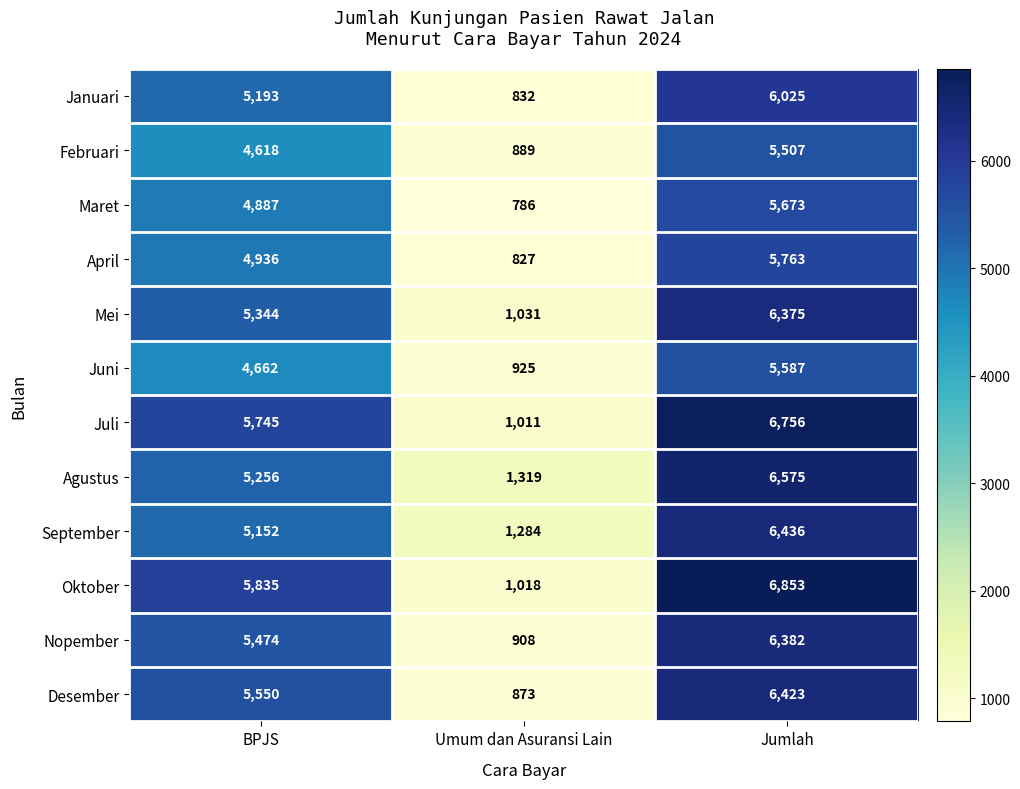

At which category does the chart reach its peak across all series?

Jumlah